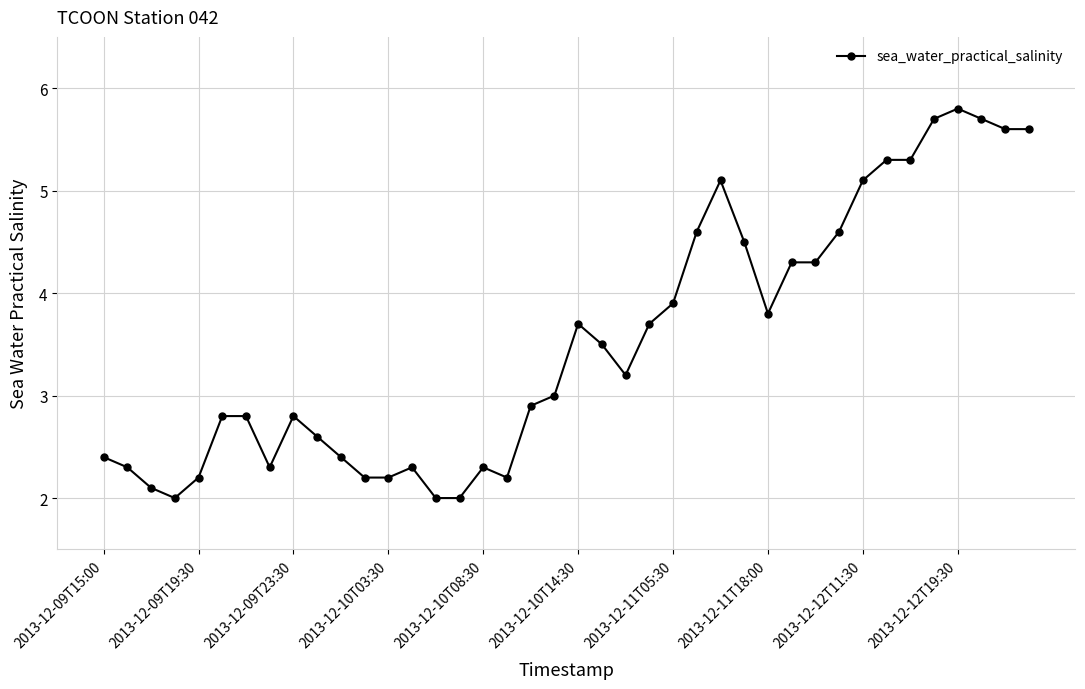

What is the maximum value shown in the chart?

5.8